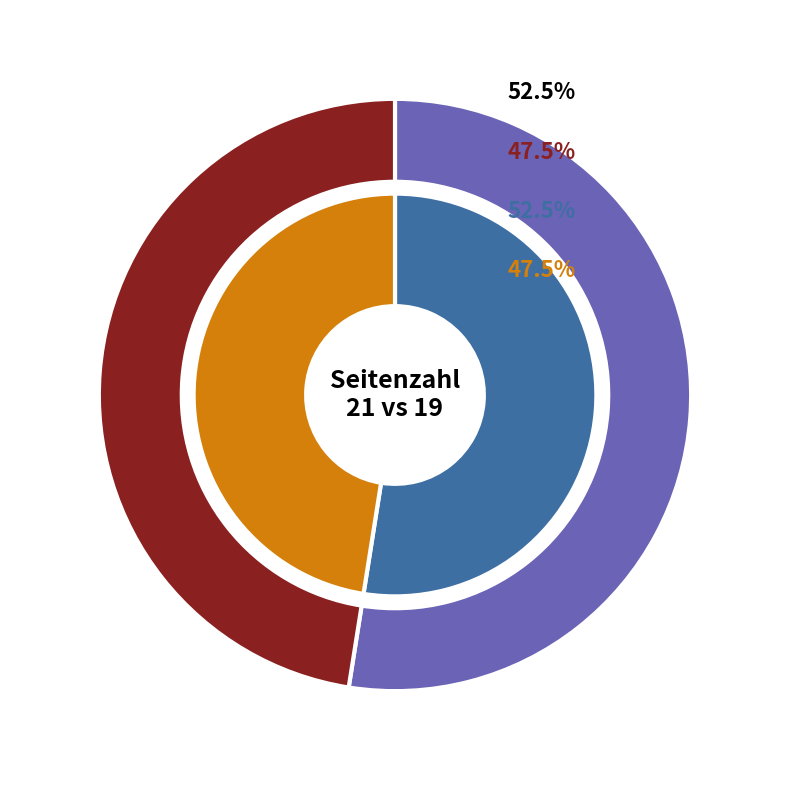

Rank the categories by value from highest to lowest.

OPUS4-61095, OPUS4-62705